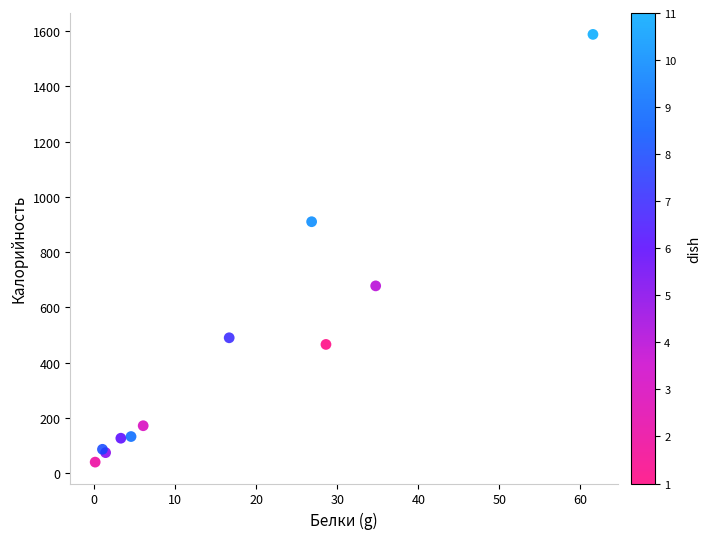

What Y value in the scatter plot is closest to 814?

910.3